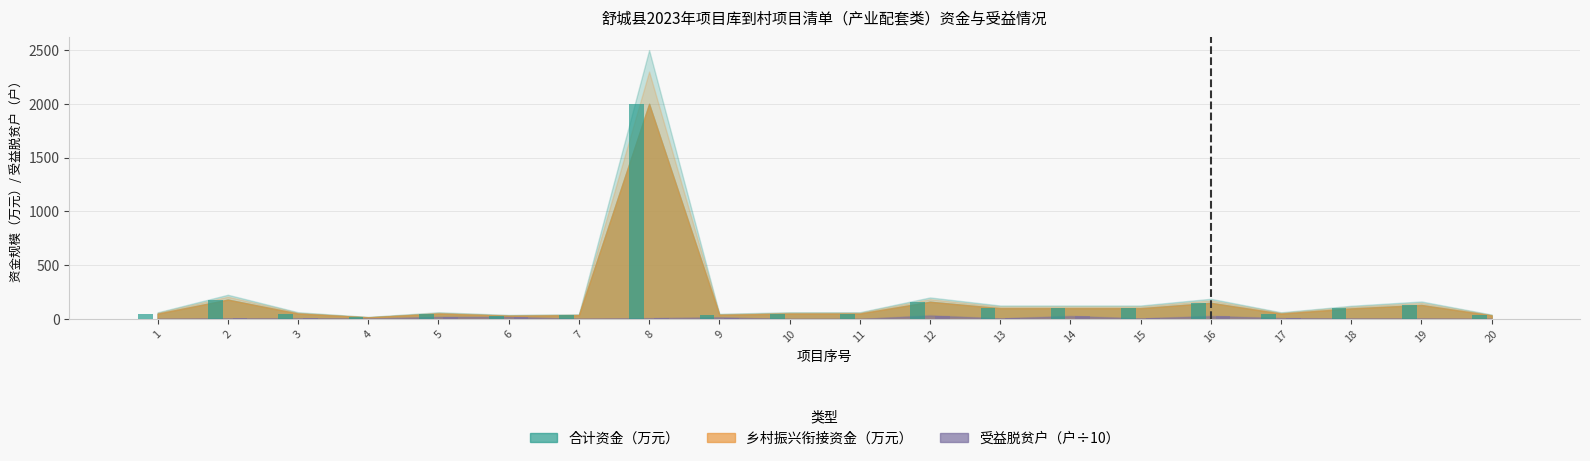

List the labels in order of 受益脱贫户 value, largest first.

12, 14, 16, 5, 6, 9, 17, 8, 3, 2, 13, 15, 18, 19, 4, 7, 1, 20, 10, 11